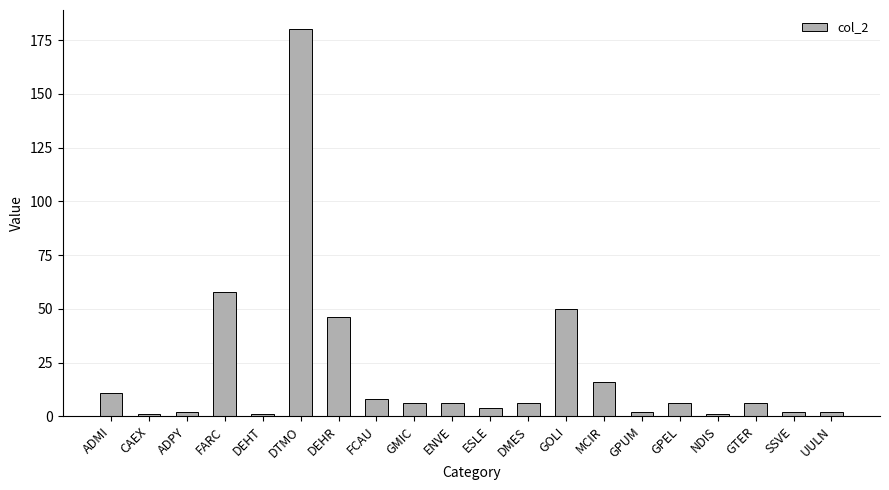

What is the change in value from ESLE to MCIR?

+12